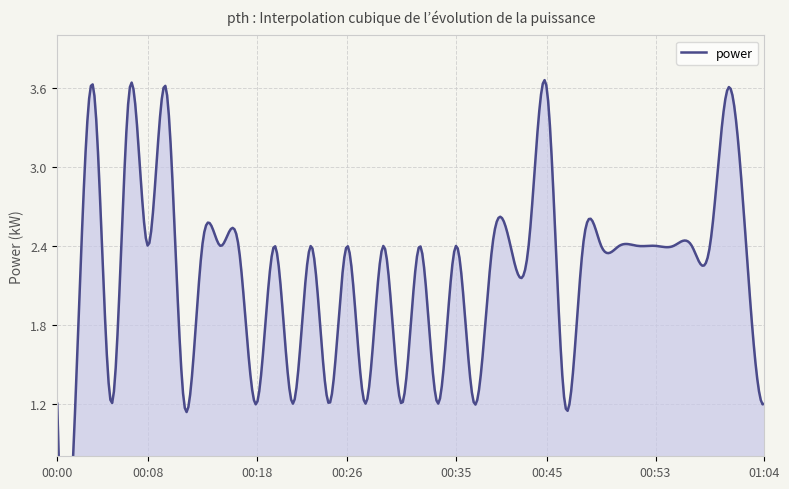

True or false: the data shows 0.5 at 00:24.

False